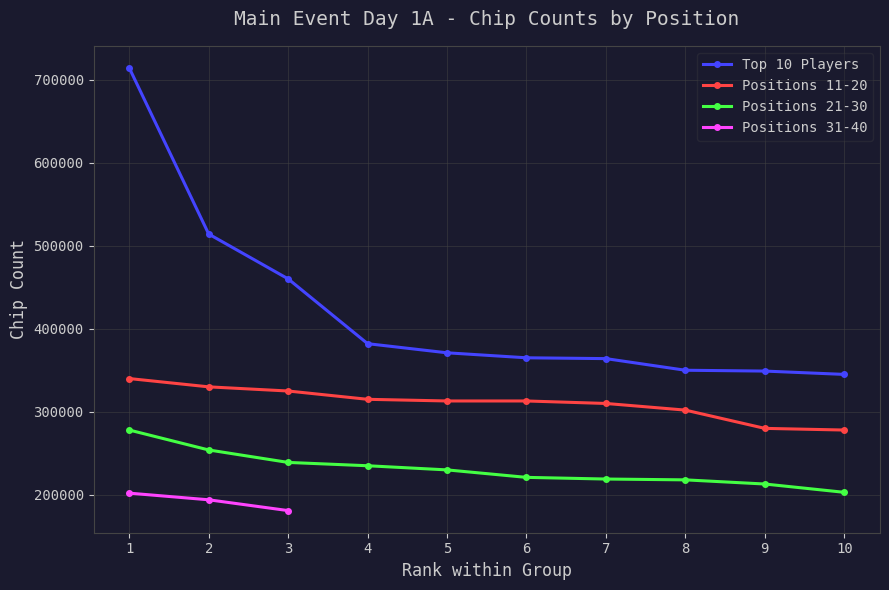

What is the approximate value of Top 10 Players at 8?

350000